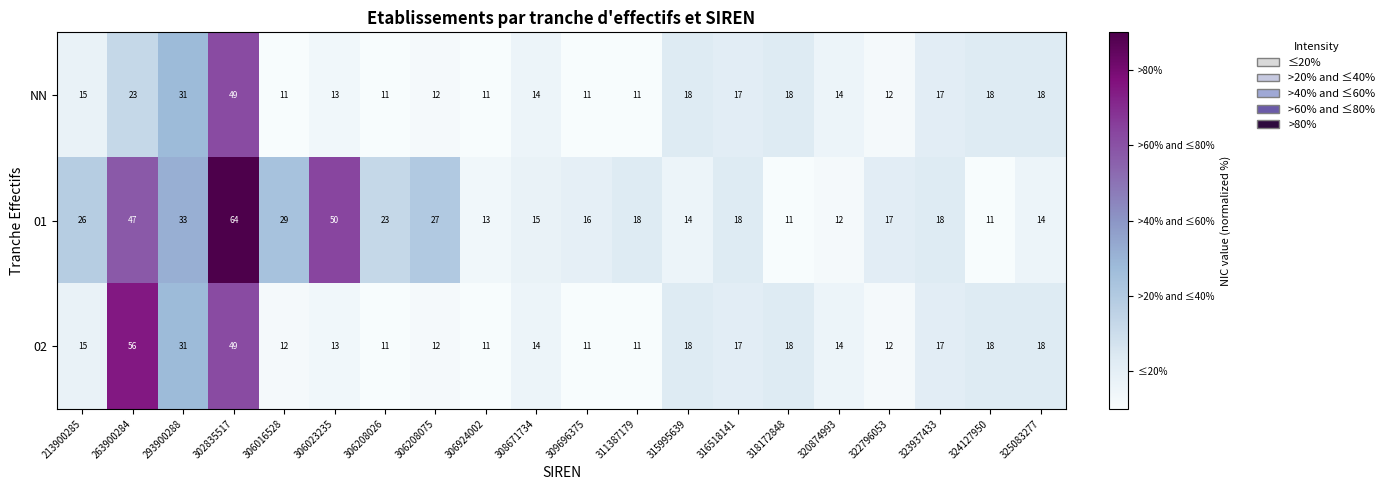

List the series in order of their peak value, lowest first.

NN, 02, 01